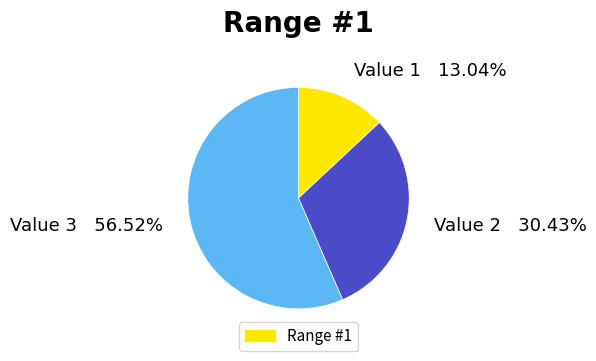

How many slices are in this pie chart?

3